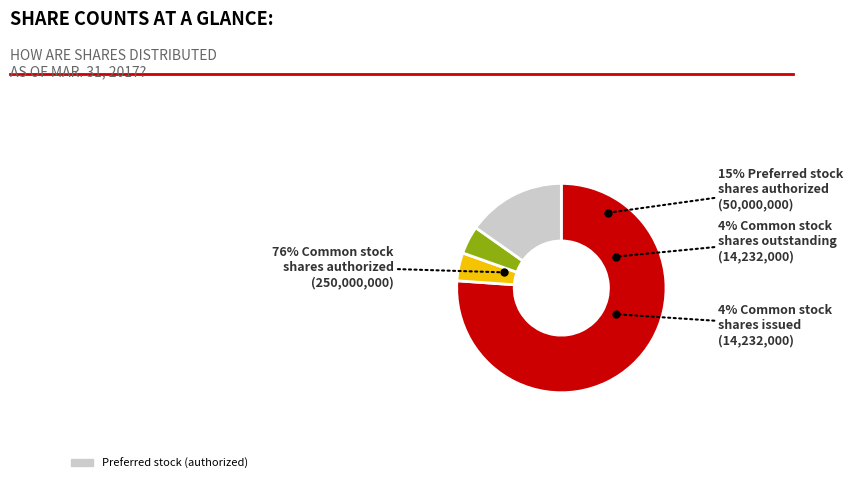

True or false: Preferred stock, shares outstanding accounts for 9% of the total.

False